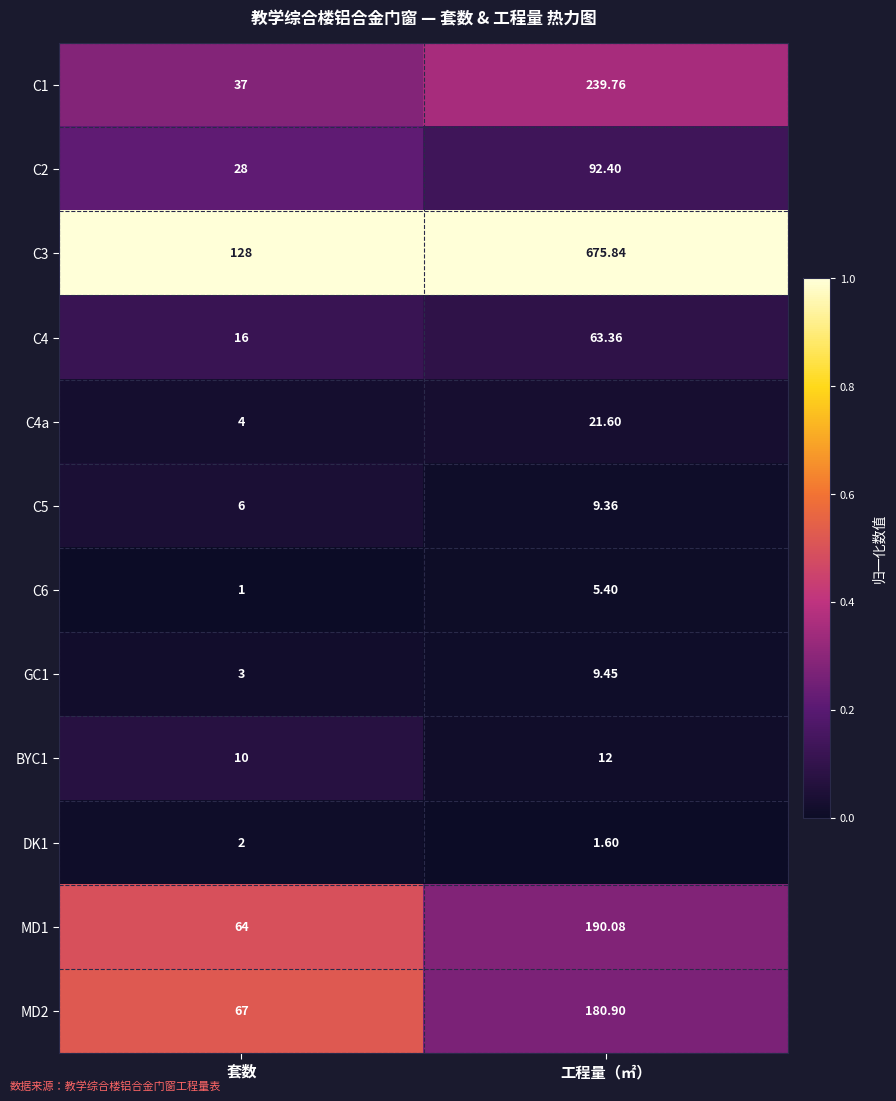

At 套数, list the series in order from largest to smallest.

C3, MD2, MD1, C1, C2, C4, BYC1, C5, C4a, GC1, DK1, C6